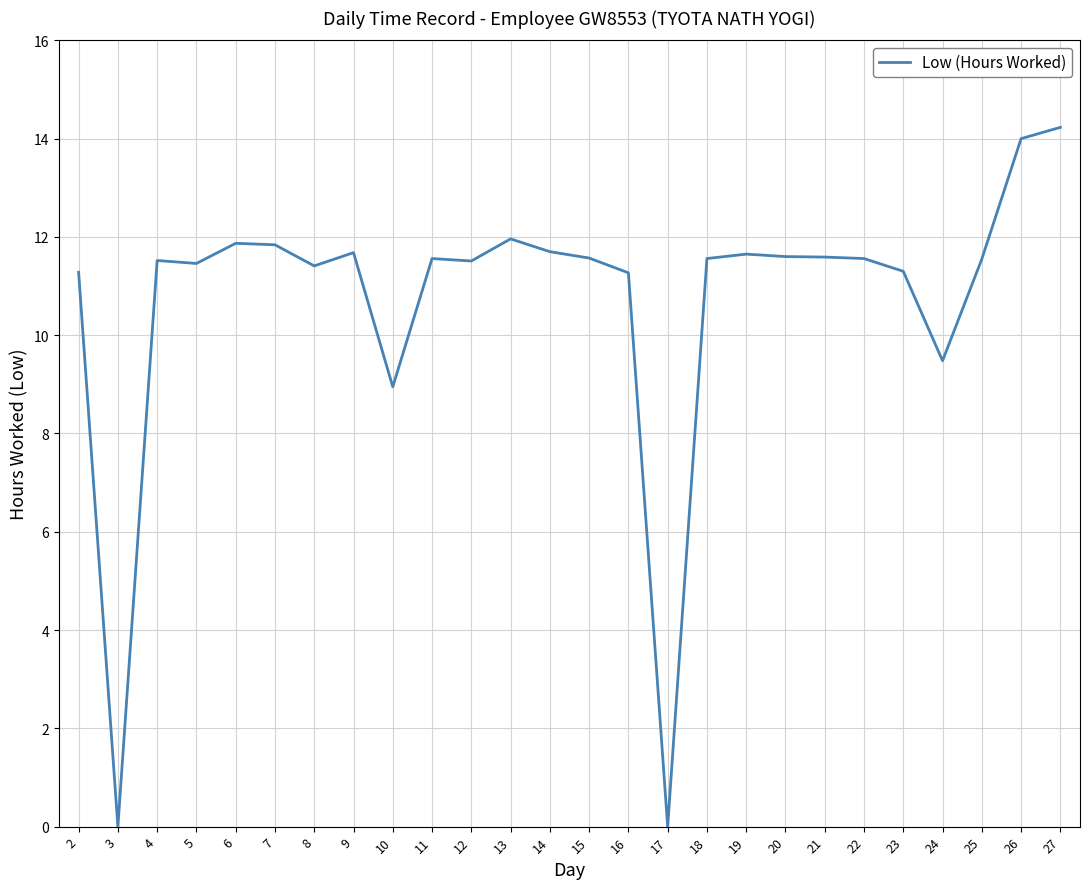

The value at 19 is 11.7. True or false?

True